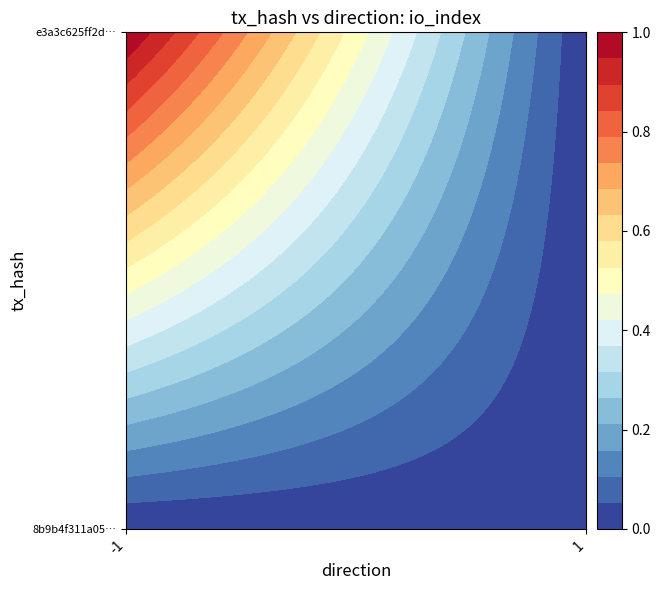

What is the sum of the e3a3c625ff2dd0597df67fae5aab87c01d3e1bd values at -1 and 1?

1